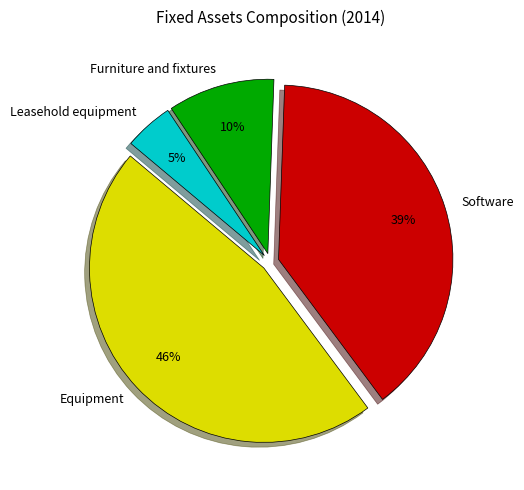

Which slice is the largest?

Equipment